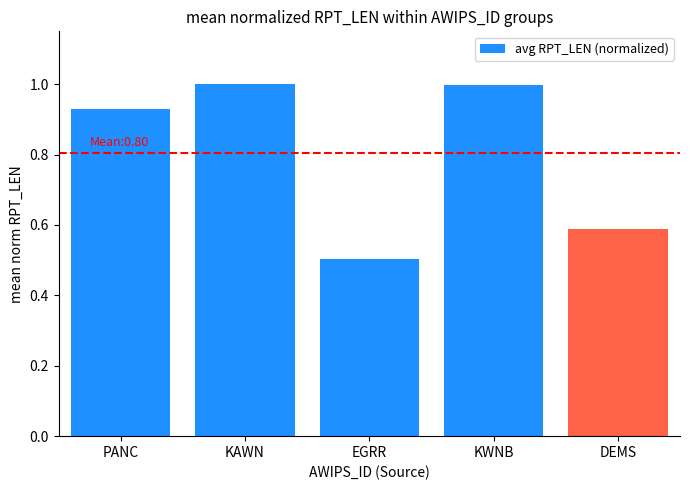

True or false: the data shows 0.3 at EGRR.

False